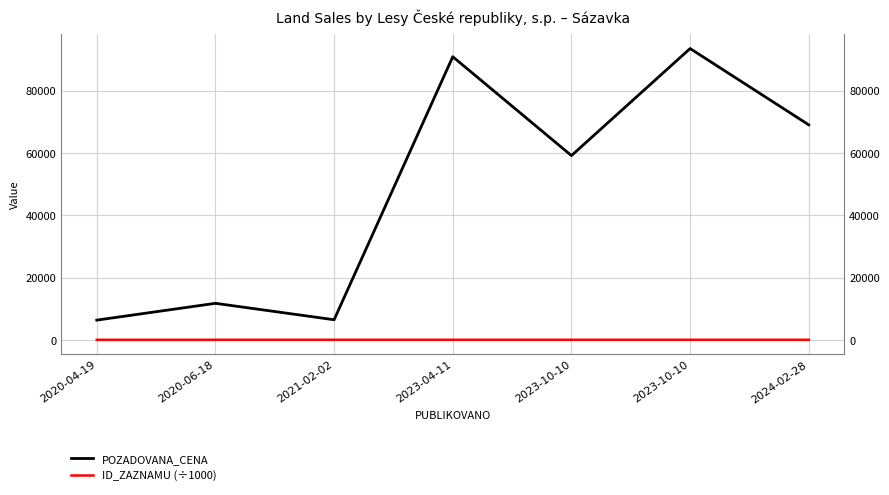

The ID_ZAZNAMU (÷1000) series shows 99.8 at 2023-10-10. True or false?

True